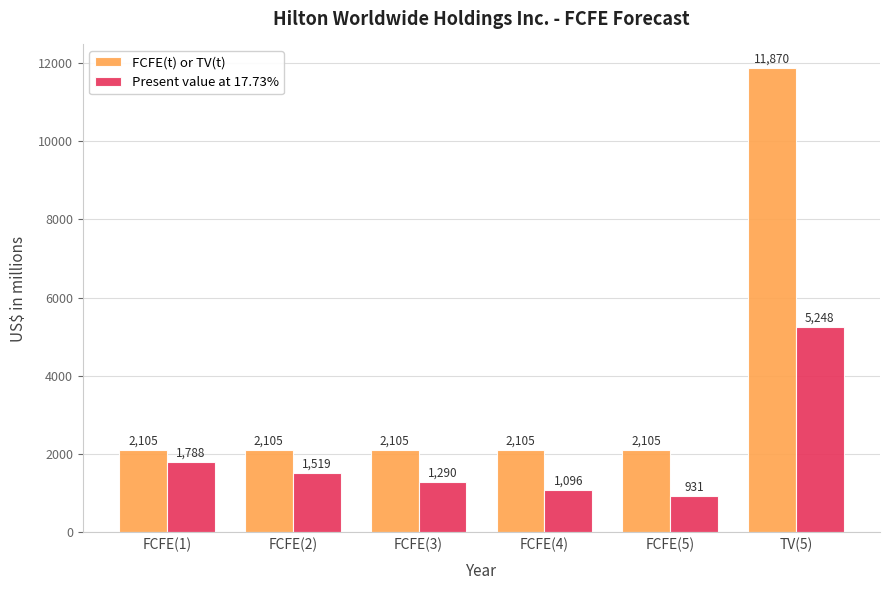

What is the label of the 5th bar from the right?

FCFE(2)